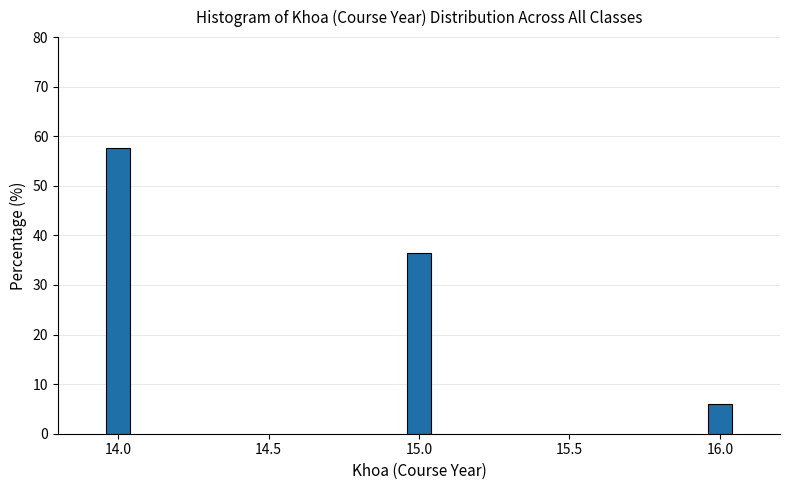

Reading right to left, list all the values displayed in this chart.

16.0=6.1	15.0=36.4	14.0=57.6